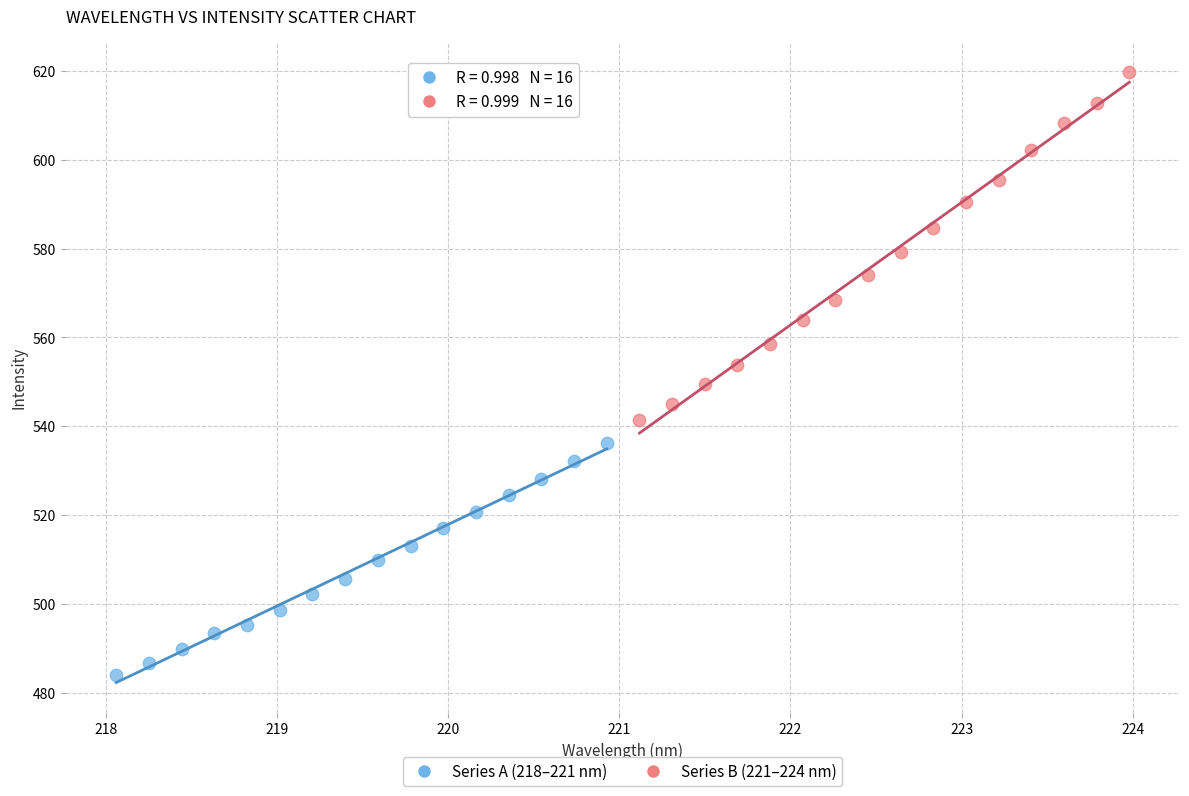

Which series contains the highest Y value?

Series B (221–224 nm)